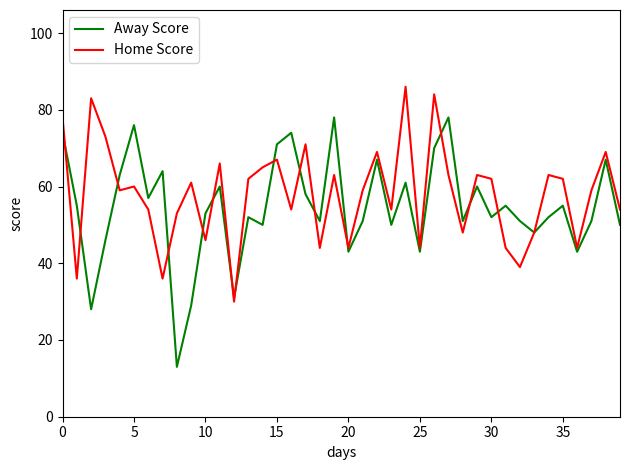

Rank the series by their maximum value, from lowest to highest.

Away Score, Home Score